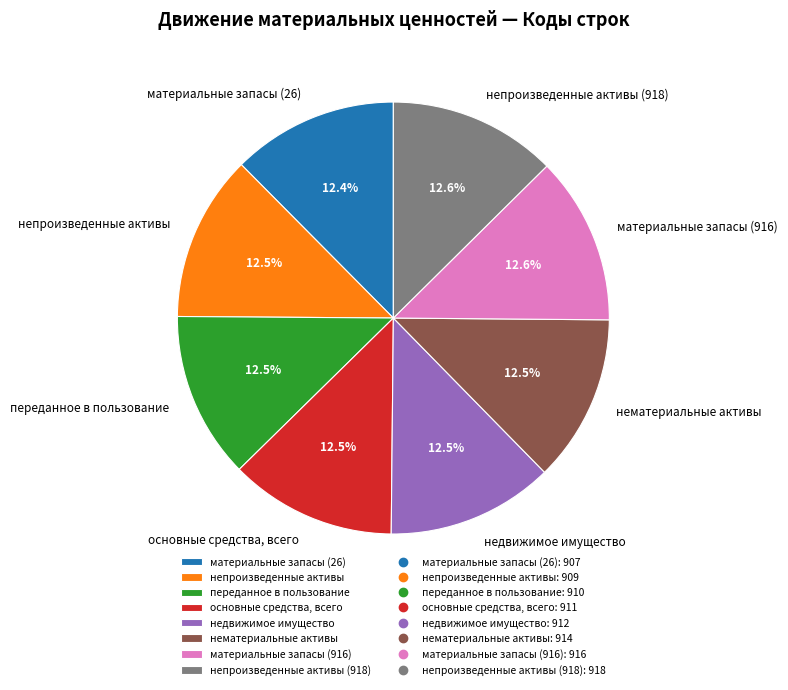

What percentage is NOT represented by материальные запасы (916)?

87.4%